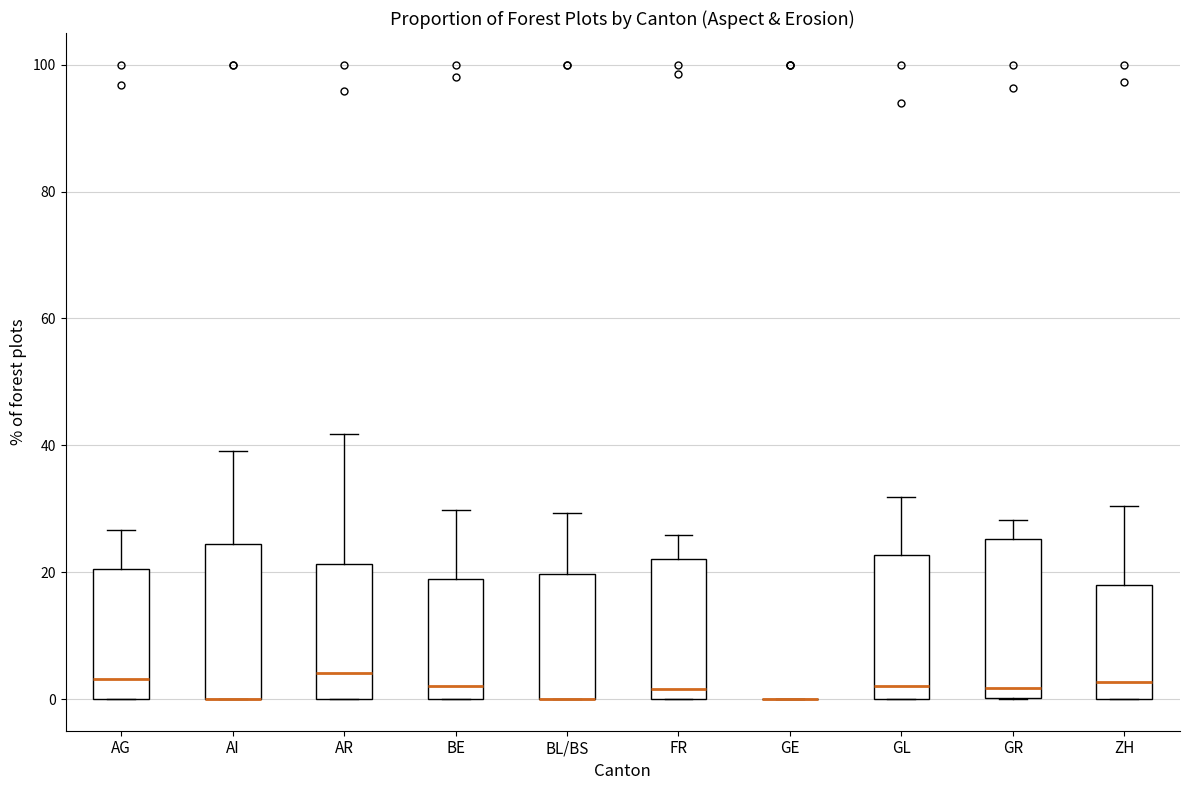

Reading left to right, read every box against the y-axis: the position of its median line, the range the box covers, and the ends of its whiskers. The values are not printed on the chart, so give them approximately, as read against the axis.

AG: median 4, box 0 to 20, whiskers 0 to 26
AI: median 0 (drawn on the box's lower edge), box 0 to 24, whiskers 0 to 40
AR: median 4, box 0 to 22, whiskers 0 to 42
BE: median 2, box 0 to 18, whiskers 0 to 30
BL/BS: median 0 (drawn on the box's lower edge), box 0 to 20, whiskers 0 to 30
FR: median 2, box 0 to 22, whiskers 0 to 26
GE: box collapsed to a line at 0, whiskers 0 to 0
GL: median 2, box 0 to 22, whiskers 0 to 32
GR: median 2, box 0 to 26, whiskers 0 to 28
ZH: median 2, box 0 to 18, whiskers 0 to 30